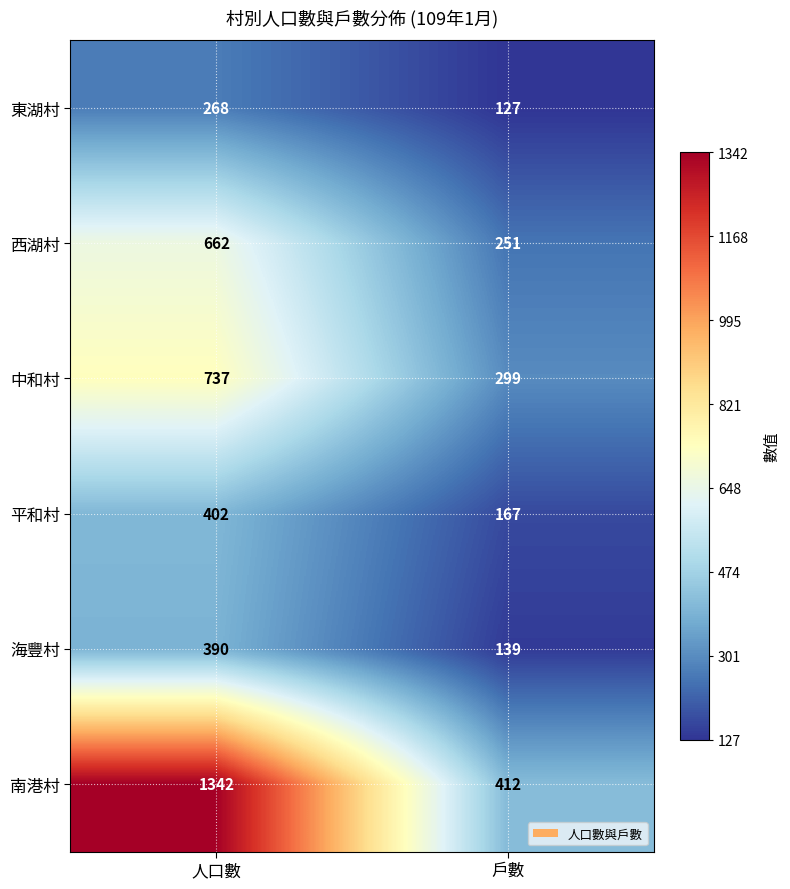

At which category is the sum across all series the highest?

人口數